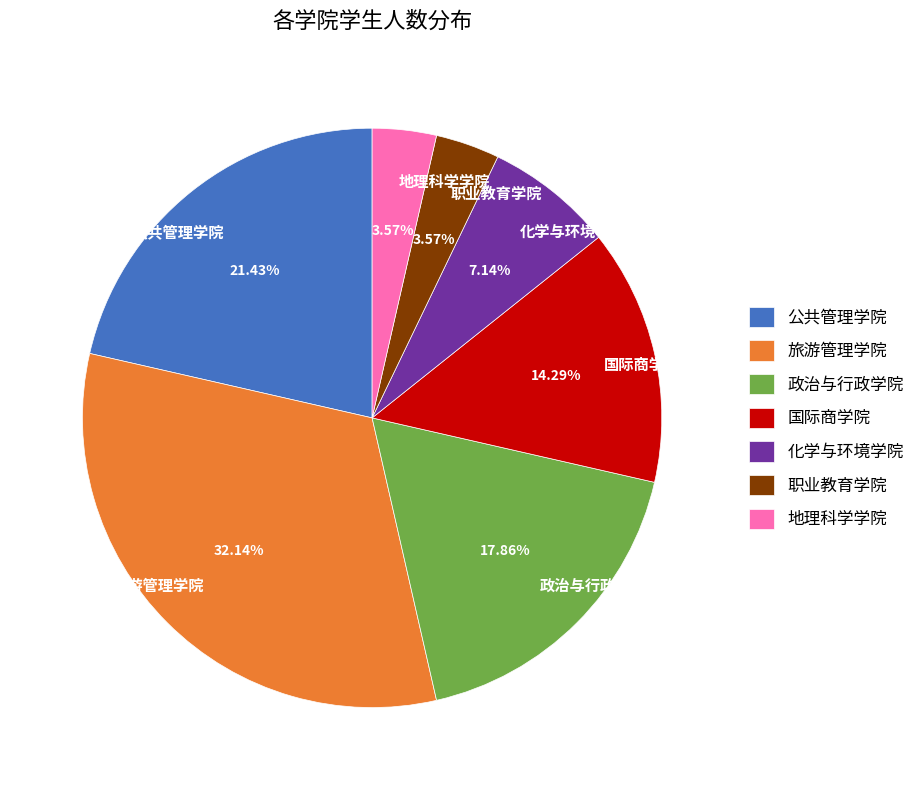

Does 政治与行政学院 represent more than half of the total?

No